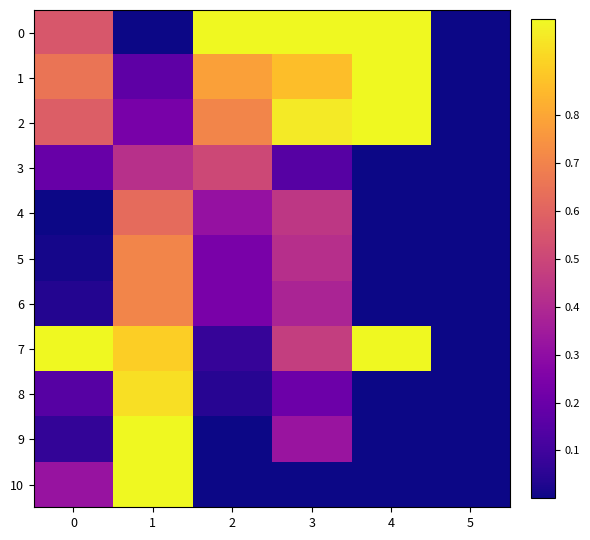

Reading right to left, extract all data points from this chart.

0: 5=0.0	4=1.0	3=1.0	2=1.0	1=0.0	0=0.6
1: 5=0.0	4=1.0	3=0.9	2=0.8	1=0.2	0=0.7
2: 5=0.0	4=1.0	3=1.0	2=0.7	1=0.2	0=0.6
3: 5=0.0	4=0.0	3=0.1	2=0.5	1=0.4	0=0.2
4: 5=0.0	4=0.0	3=0.4	2=0.3	1=0.6	0=0.0
5: 5=0.0	4=0.0	3=0.4	2=0.2	1=0.7	0=0.0
6: 5=0.0	4=0.0	3=0.4	2=0.2	1=0.7	0=0.0
7: 5=0.0	4=1.0	3=0.5	2=0.1	1=0.9	0=1.0
8: 5=0.0	4=0.0	3=0.2	2=0.0	1=0.9	0=0.2
9: 5=0.0	4=0.0	3=0.3	2=0.0	1=1.0	0=0.1
10: 5=0.0	4=0.0	3=0.0	2=0.0	1=1.0	0=0.3